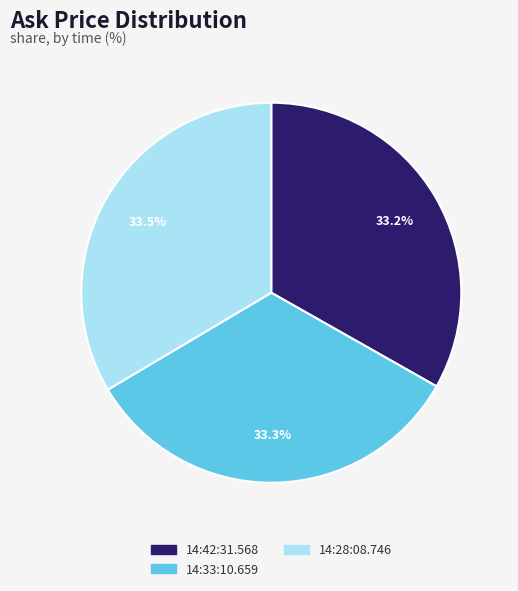

To the nearest percent, what is the combined percentage of 14:33:10.659 and 14:42:31.568?

66%